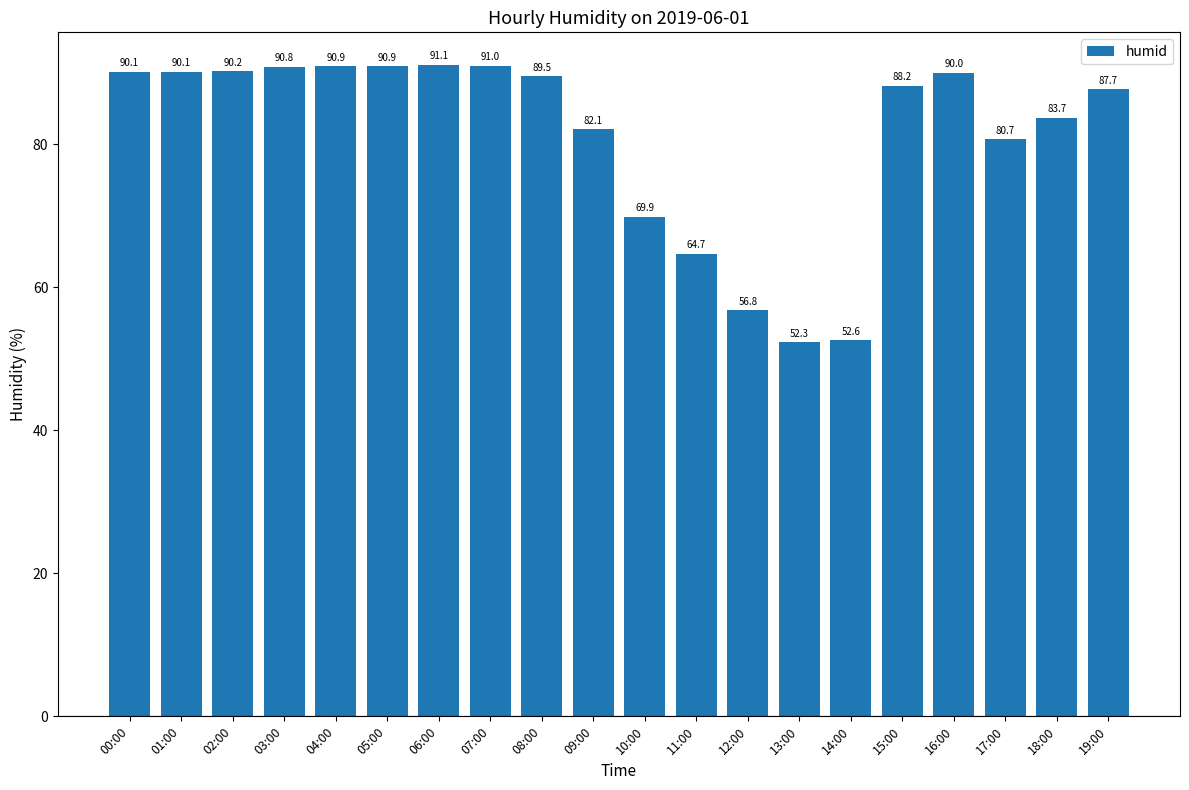

What is the label of the 10th bar from the left?

09:00